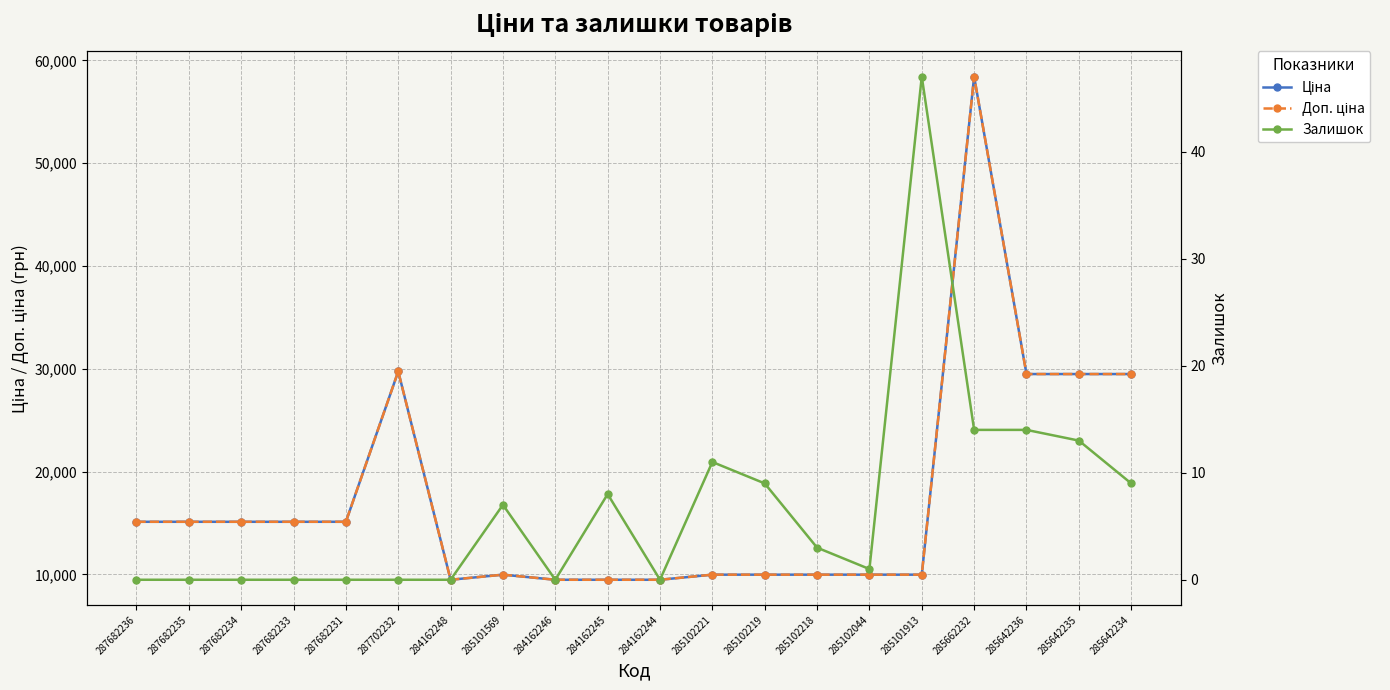

What is the label of the 14th point from the left?

285102218